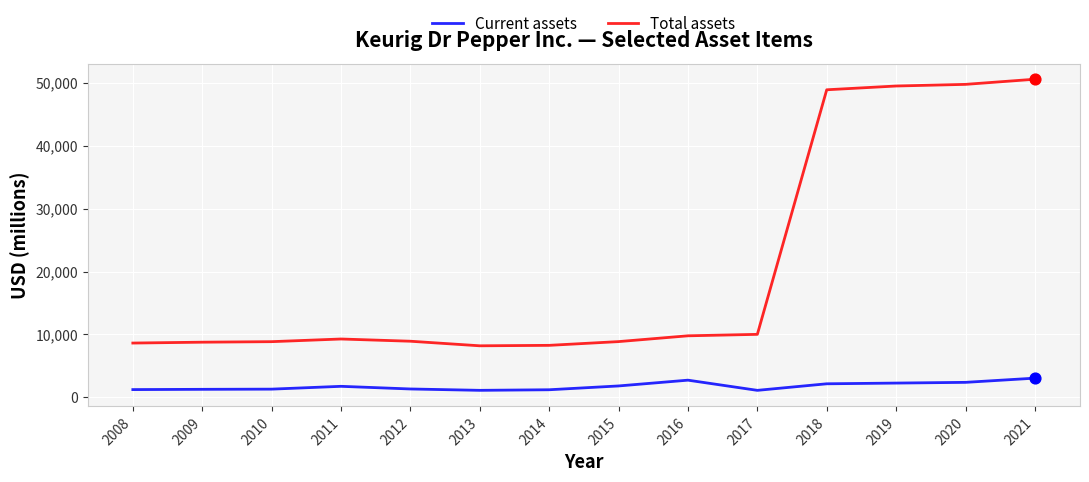

What are all the series names shown in the legend?

Current assets, Total assets